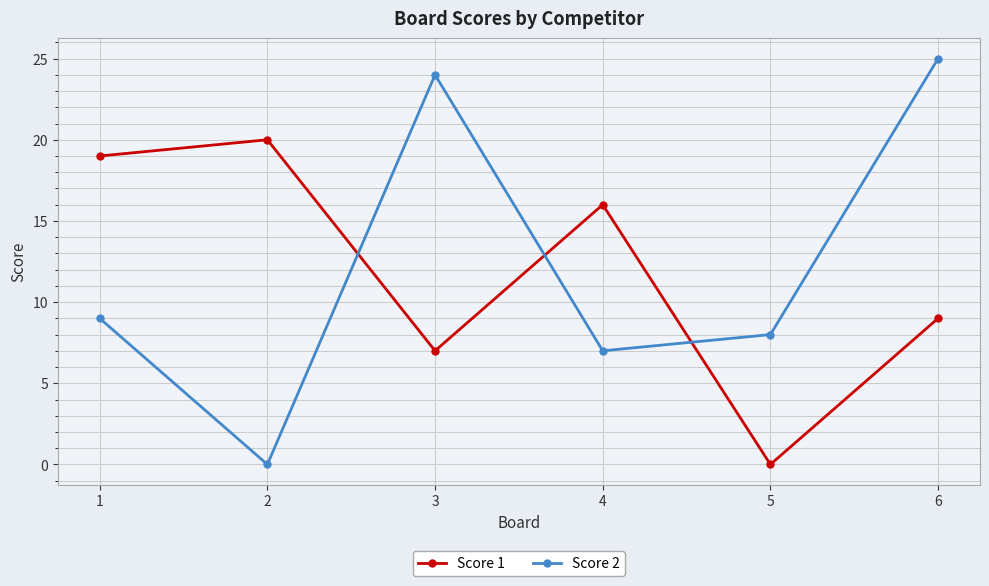

Rank the series by their maximum value, from highest to lowest.

Score 2, Score 1